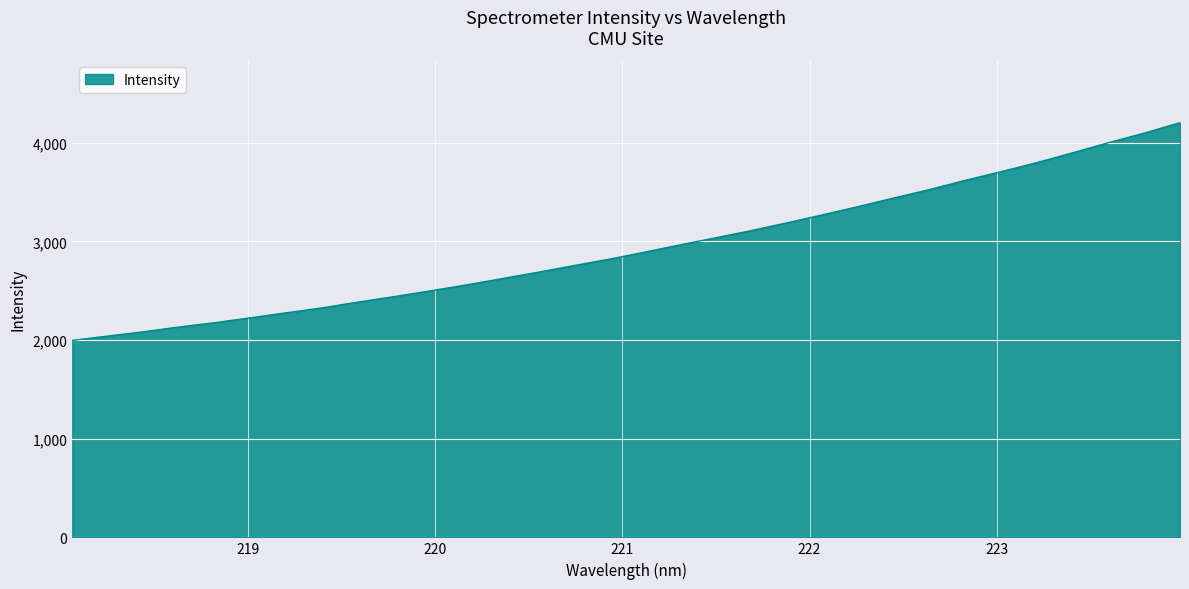

Count the number of values greater than 2890.

16